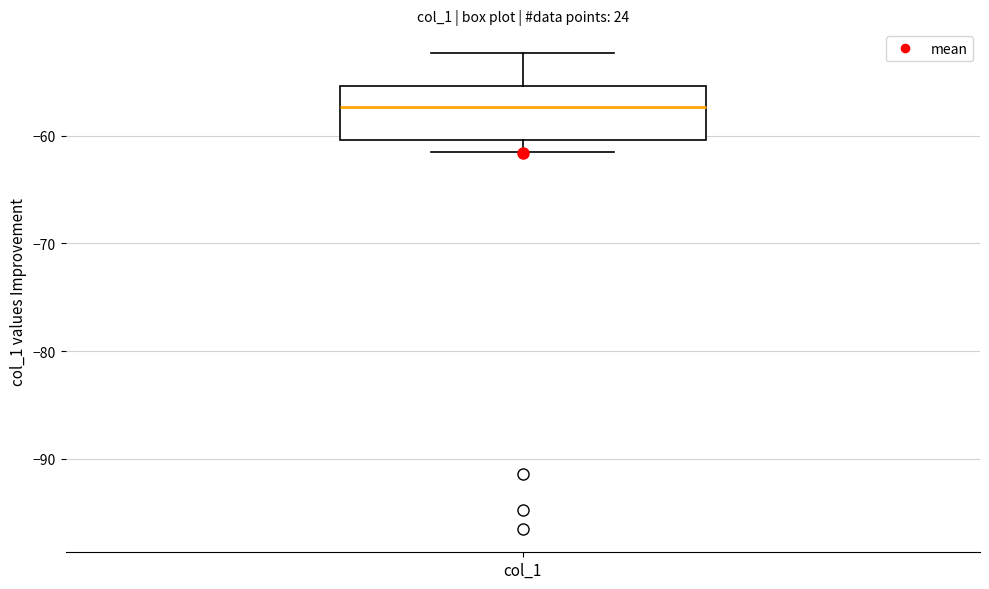

Read this box plot against the y-axis: the position of the median line, the range covered by the box, and the ends of both whiskers. The values are not printed on the chart, so give them approximately, as read against the axis.

median -57, box -60 to -55, whiskers -62 to -52